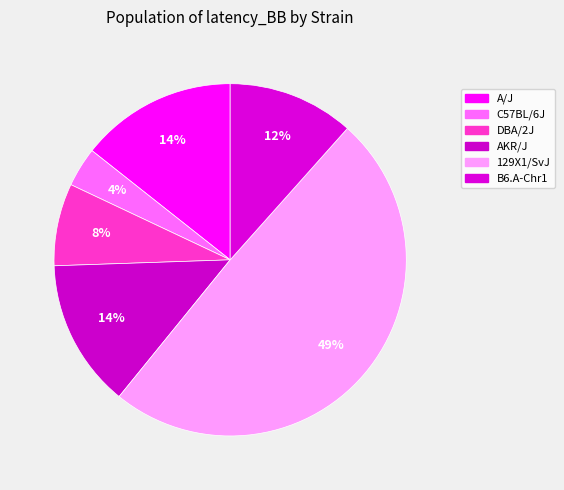

Is C57BL/6J the majority of the pie?

No